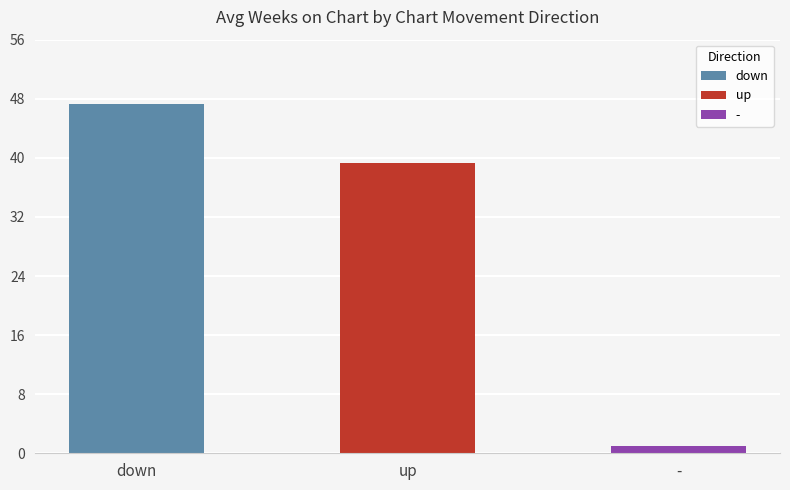

Reading left to right, transcribe all the data shown in this chart.

down=47.3	up=39.3	-=1.0